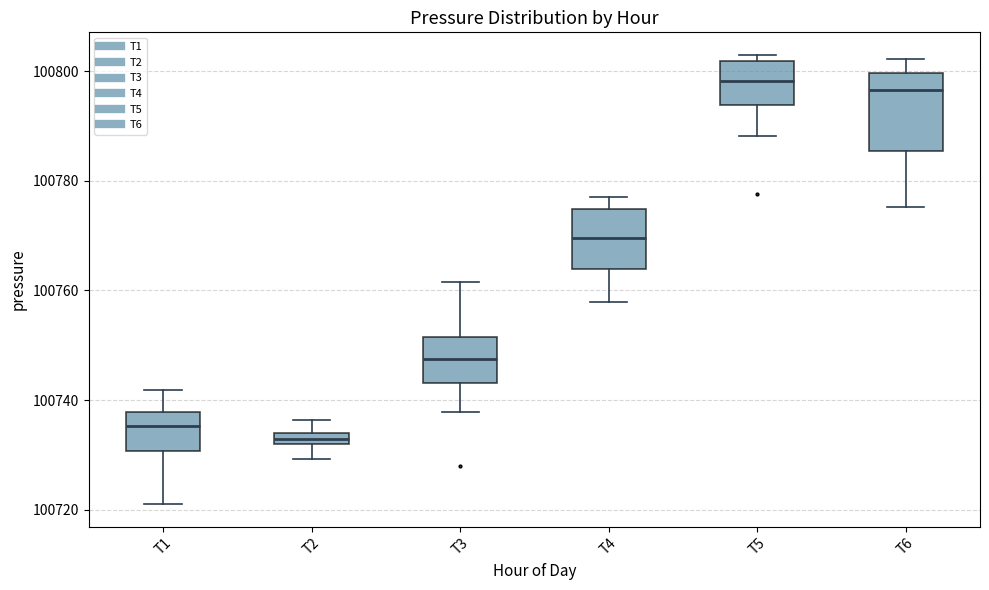

Which box is the tallest, from its lower edge to its upper edge?

T6